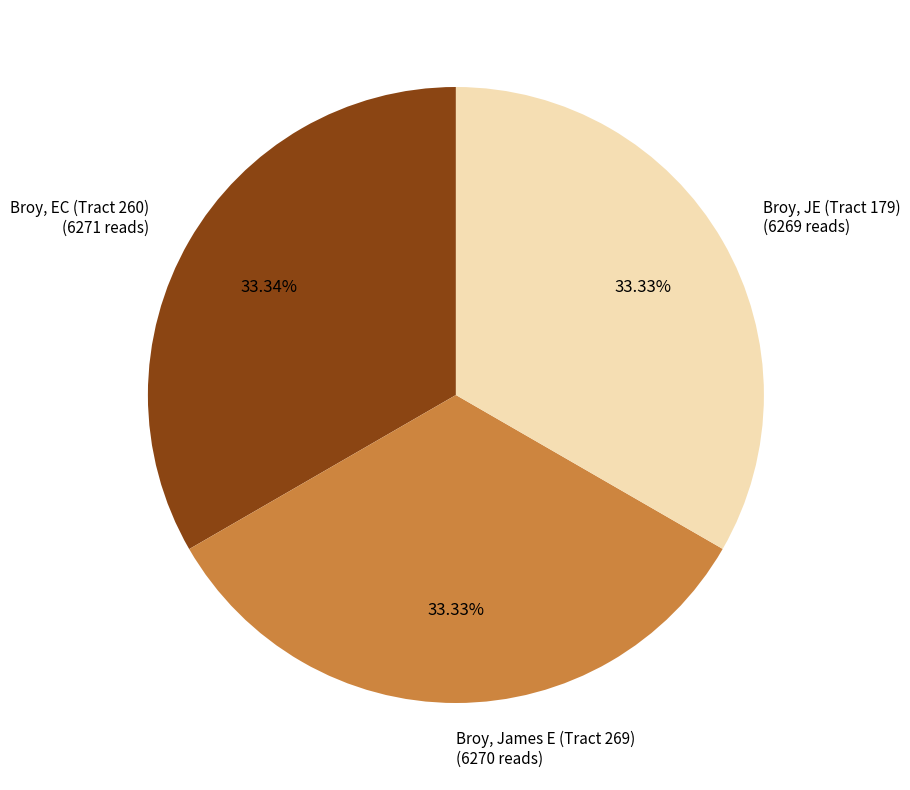

How many segments does this pie chart have?

3